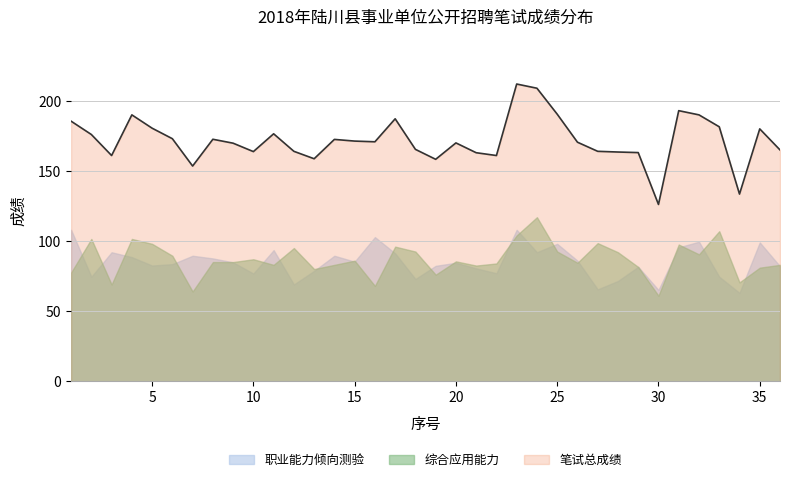

The value of 职业能力倾向测验 at 20 is 84.5. True or false?

True